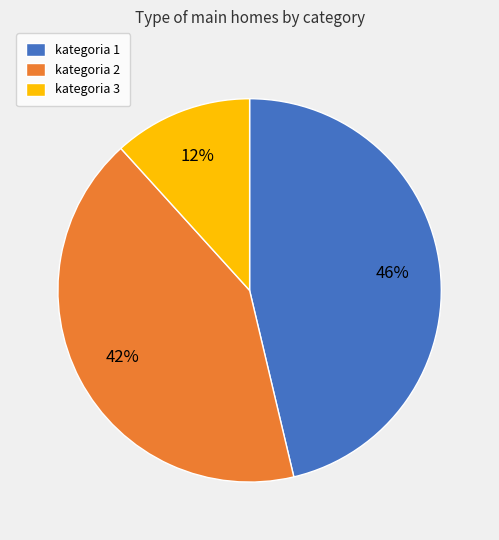

How many slices are in this pie chart?

3